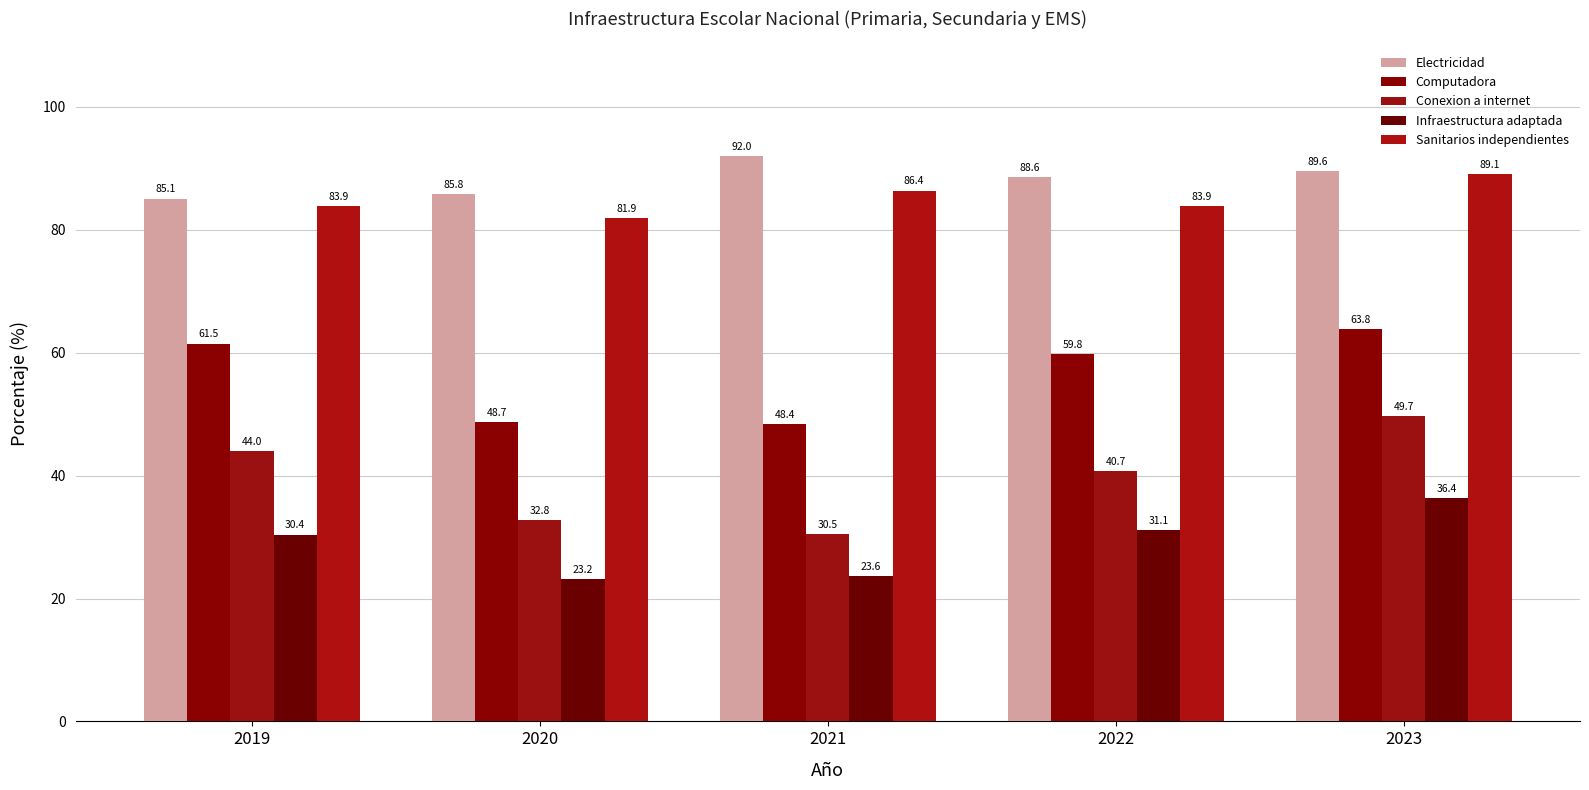

How many distinct data groups are displayed?

5